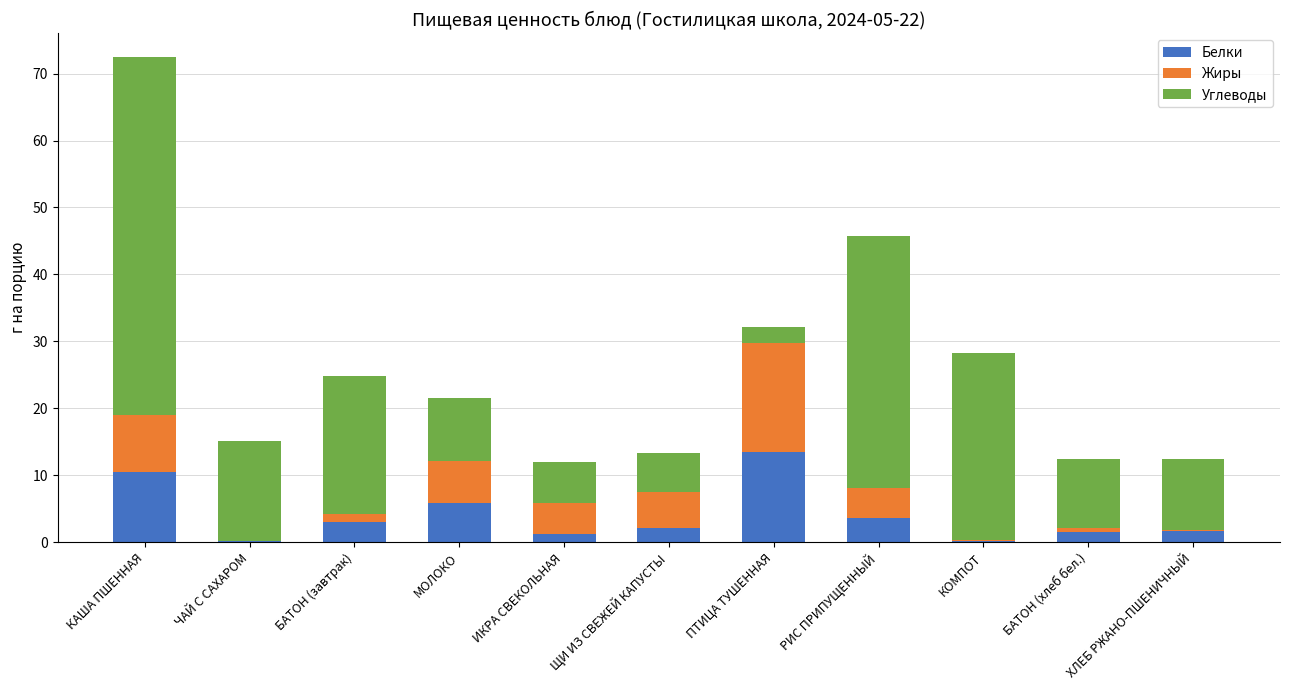

The value of Белки at ЧАЙ С САХАРОМ is 0.2. True or false?

True